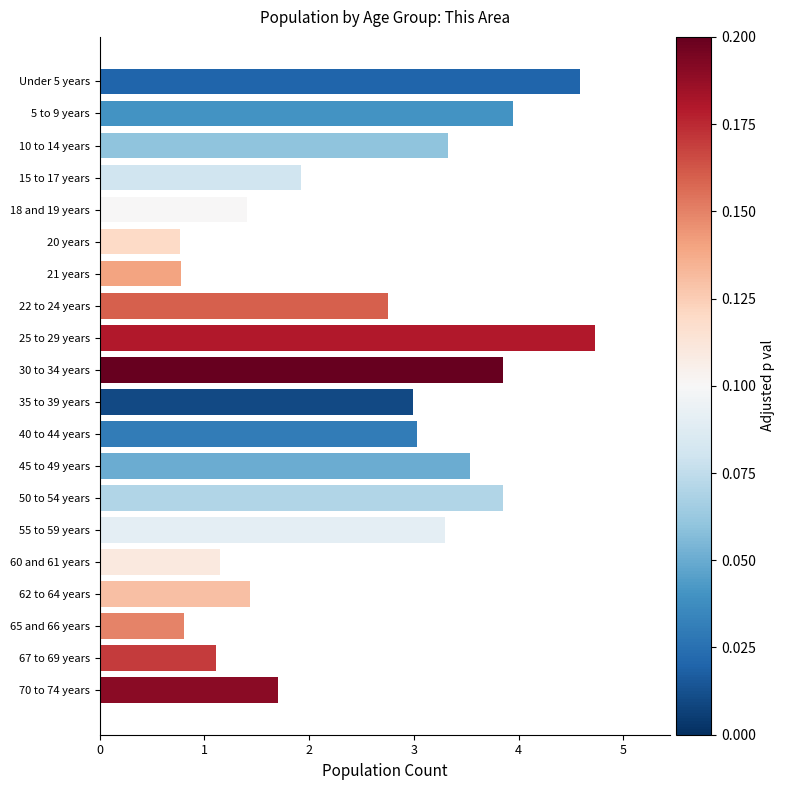

What is the maximum value shown in the chart?

4.7